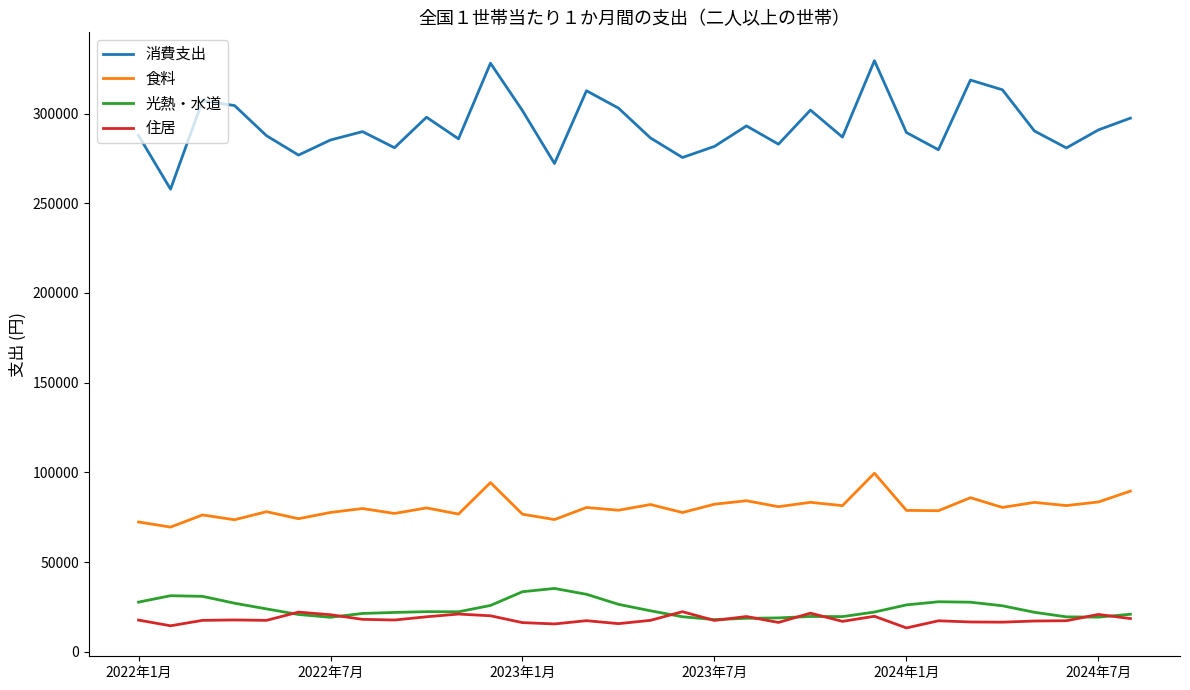

What is the maximum value for 住居?

22311